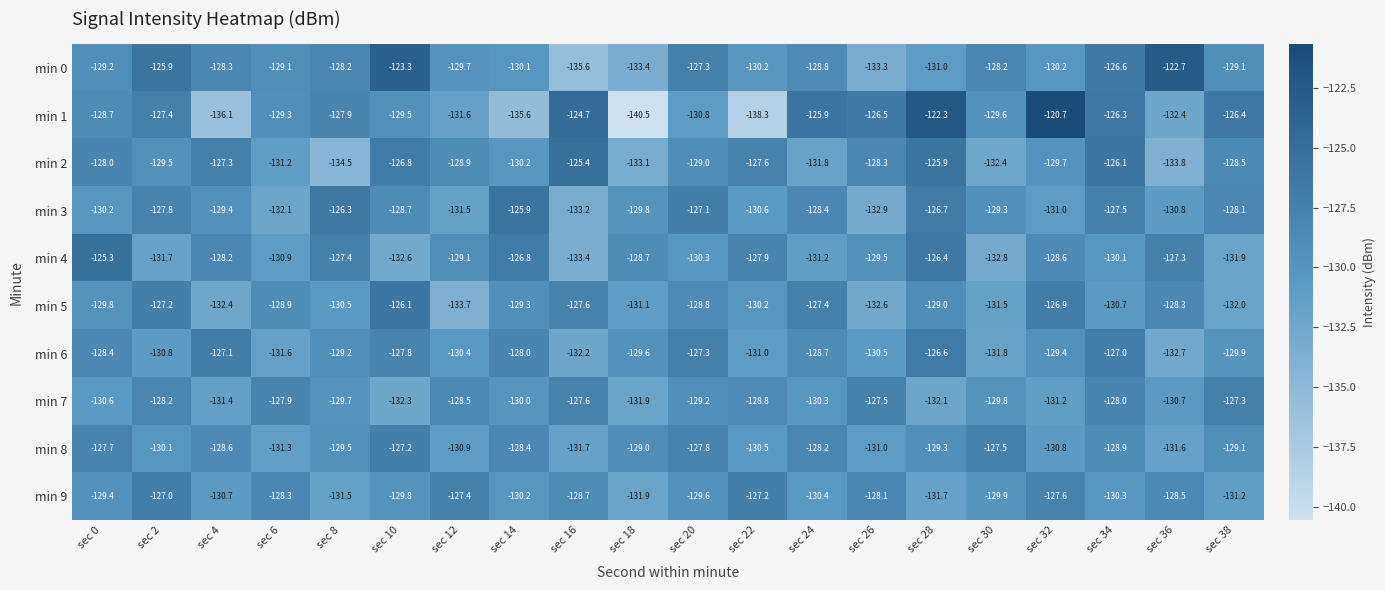

Rank the series by their maximum value, from lowest to highest.

min 7, min 8, min 9, min 6, min 5, min 3, min 2, min 4, min 0, min 1